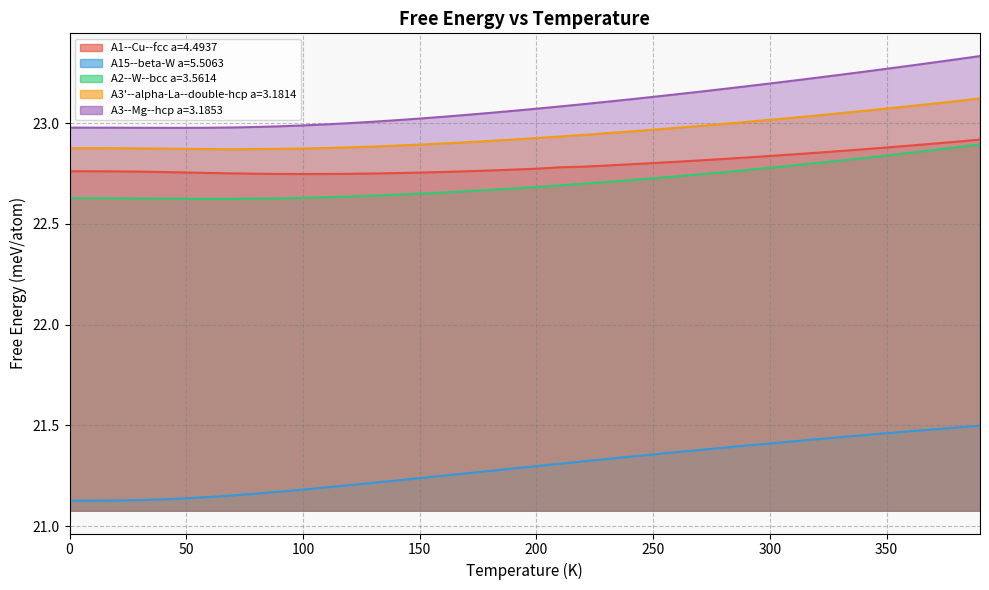

What value does the A2--W--bcc a=3.5614 series have at 240.0?

22.7